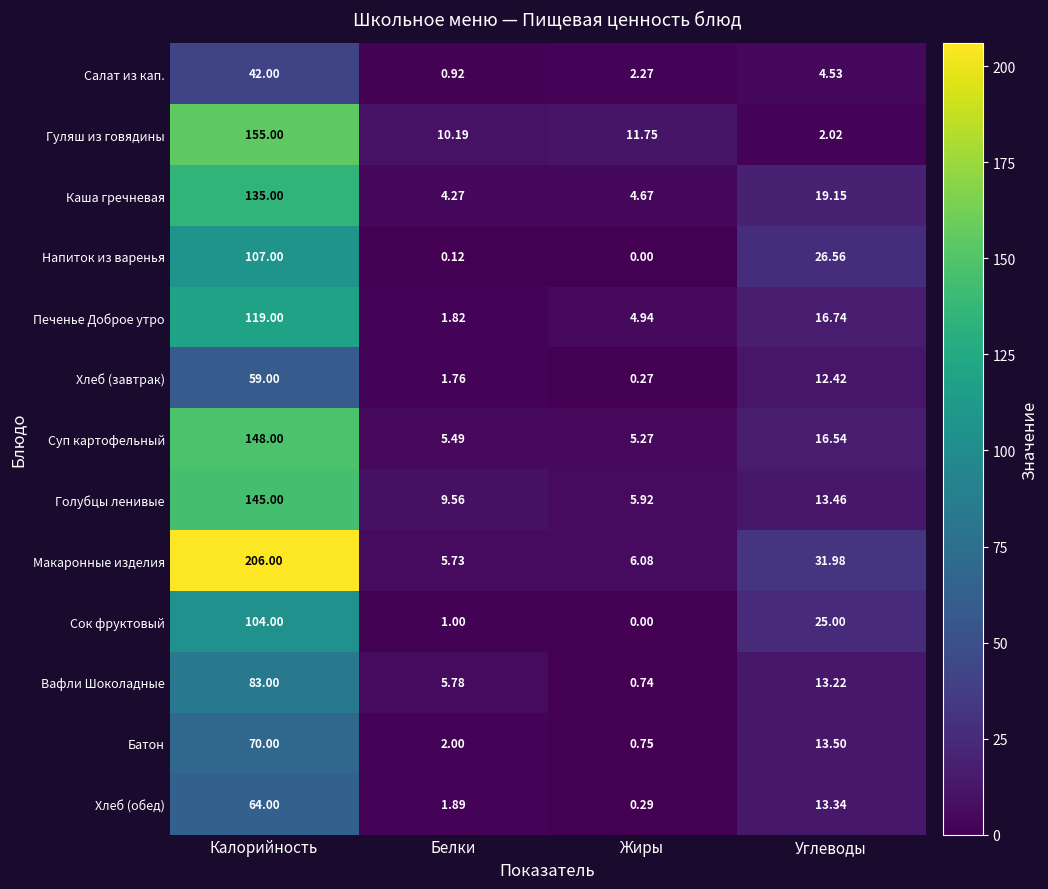

At which category does the chart reach its minimum across all series?

Жиры